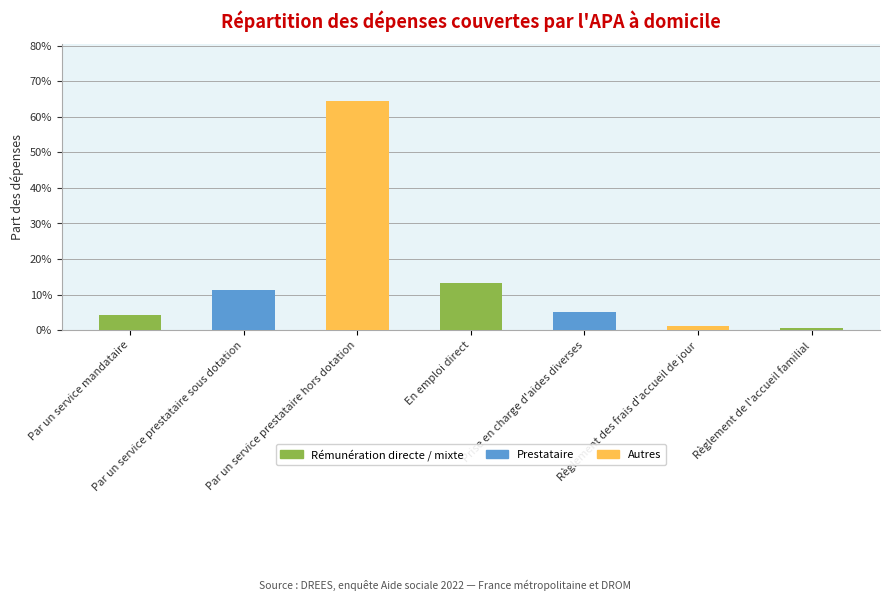

Does the chart contain any negative values?

No